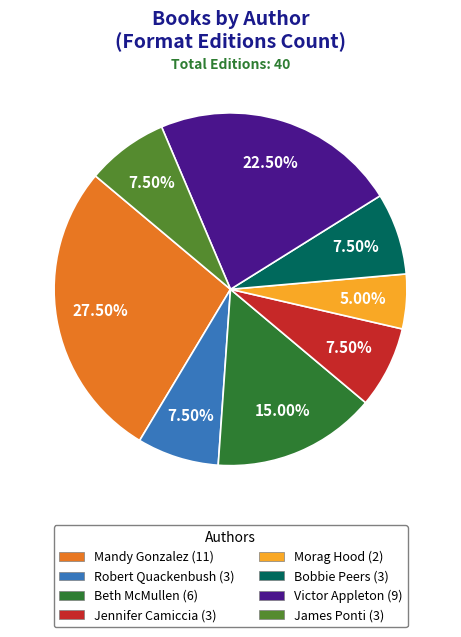

Does any single category account for the majority?

No